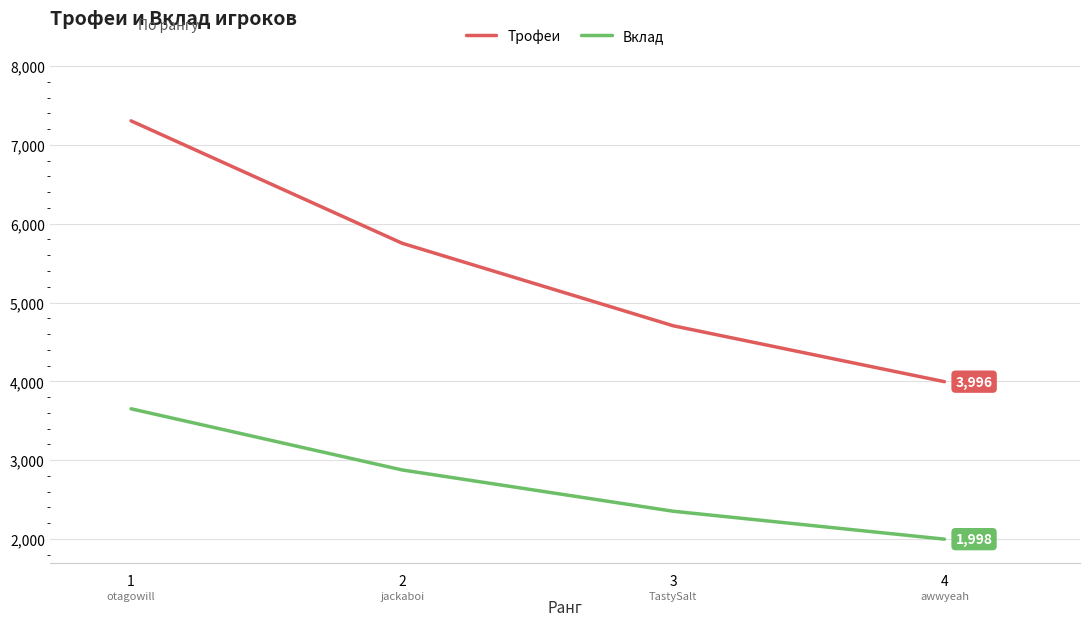

How many distinct data groups are displayed?

2